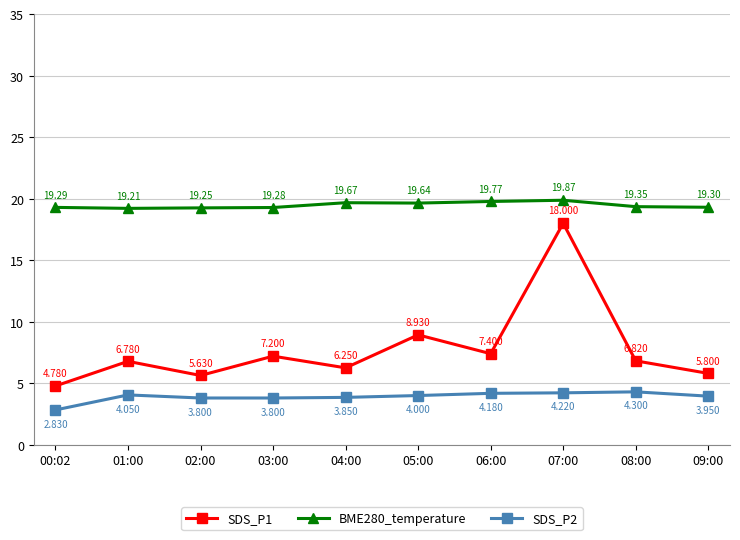

What is the difference between the SDS_P2 values at 04:00 and 00:02?

1.0